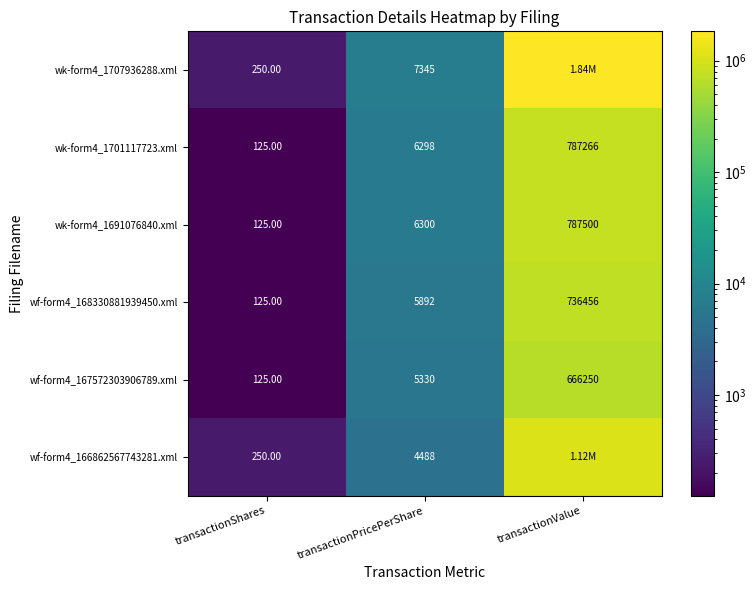

Which category has the highest value across all series?

transactionValue